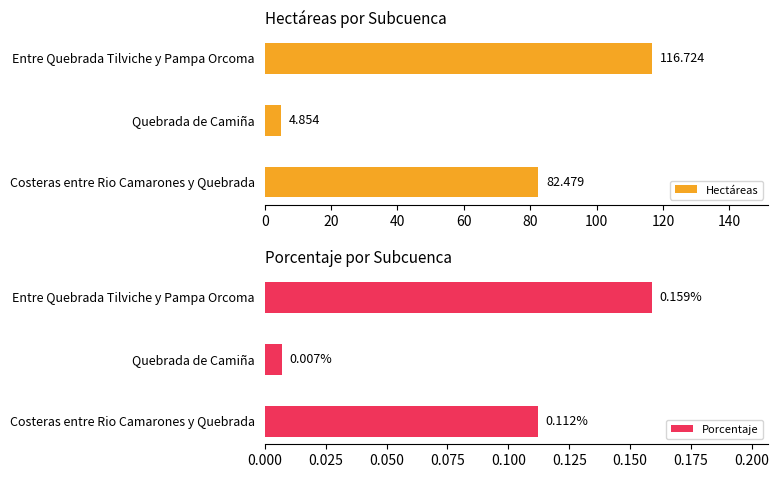

Rank the categories by Porcentaje value from lowest to highest.

Quebrada de Camiña, Costeras entre Rio Camarones y Quebrada, Entre Quebrada Tilviche y Pampa Orcoma